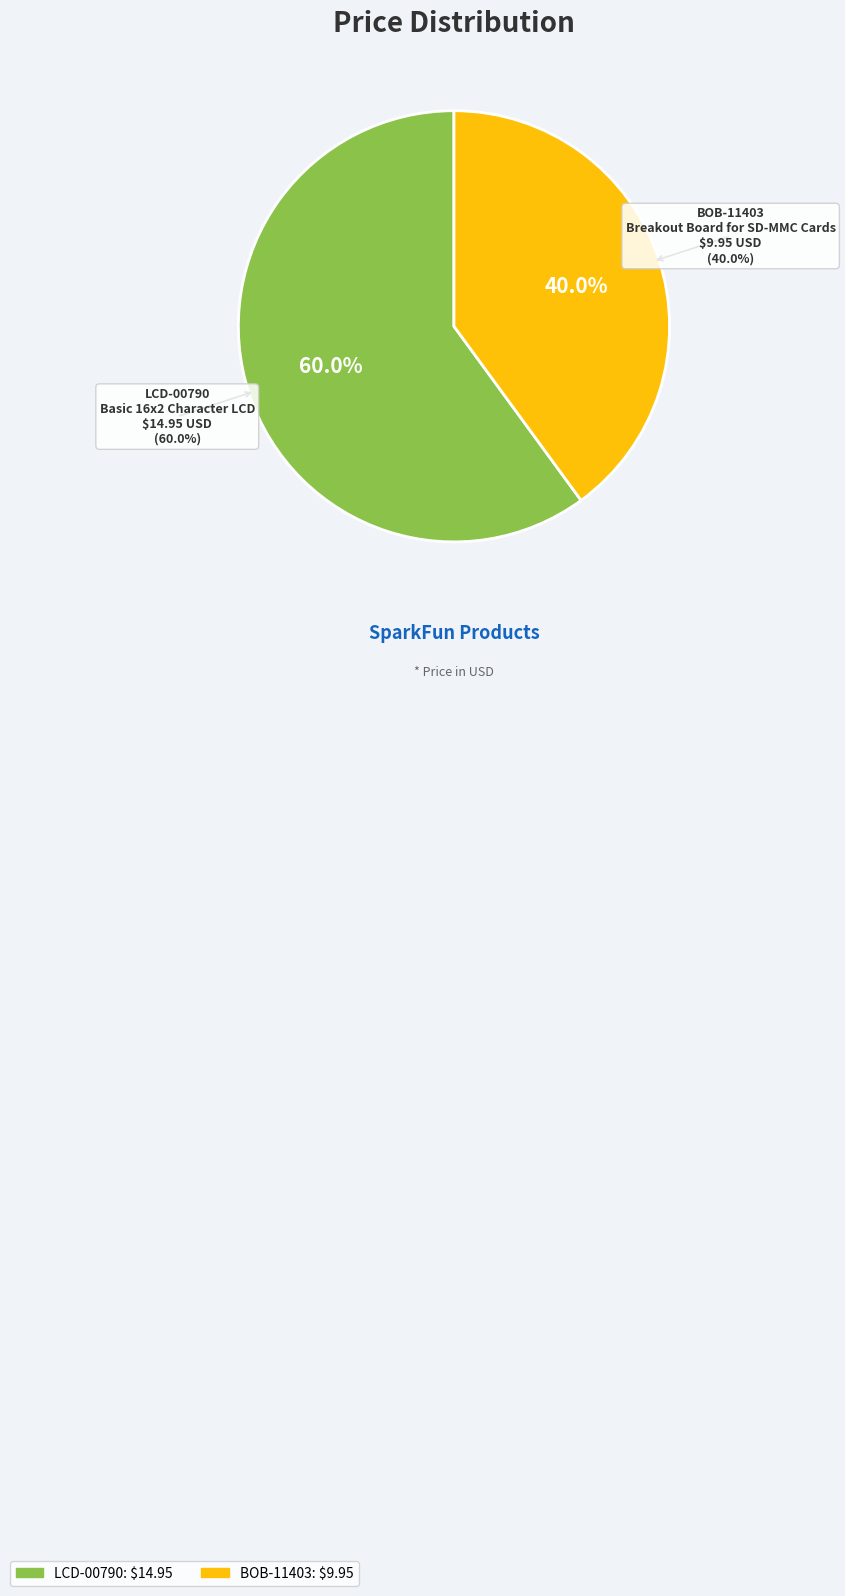

What is the ratio of the value at BOB-11403 to the value at LCD-00790?

0.7